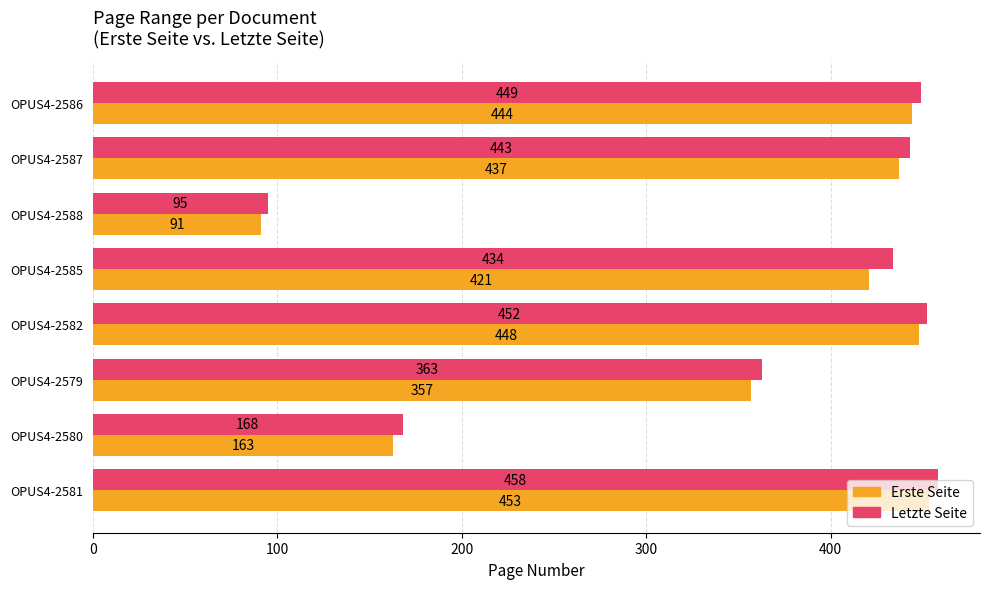

Which series has the widest spread of values?

Letzte Seite